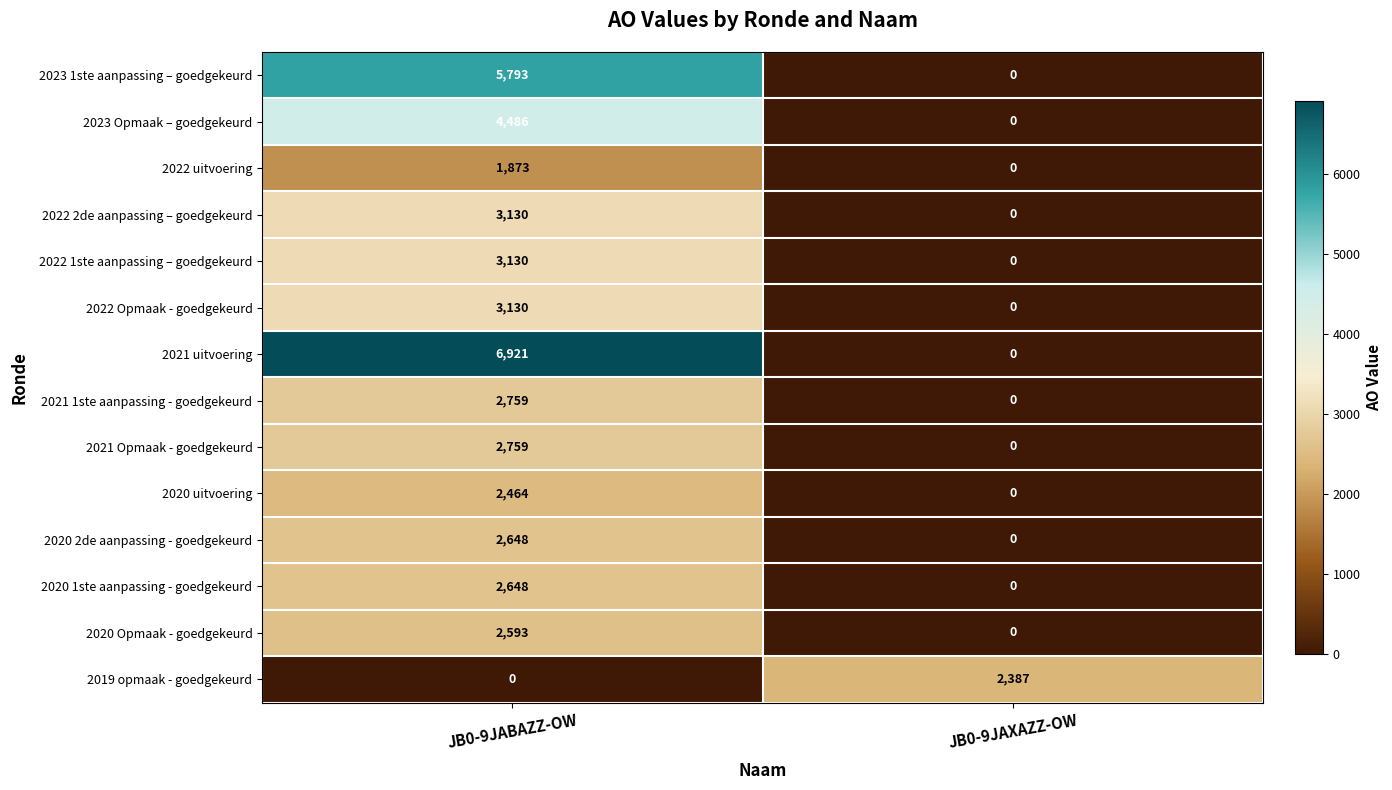

The 2023 1ste aanpassing – goedgekeurd series shows 0 at JB0-9JAXAZZ-OW. True or false?

True